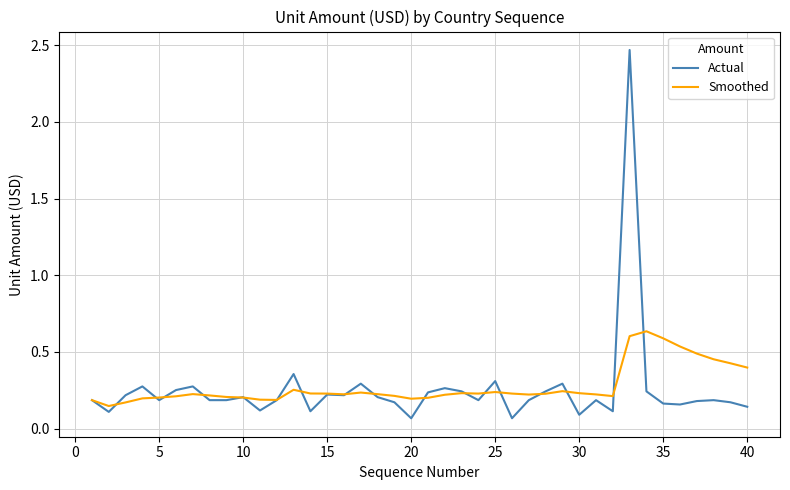

Rank the series by their maximum value, from lowest to highest.

Smoothed, Actual